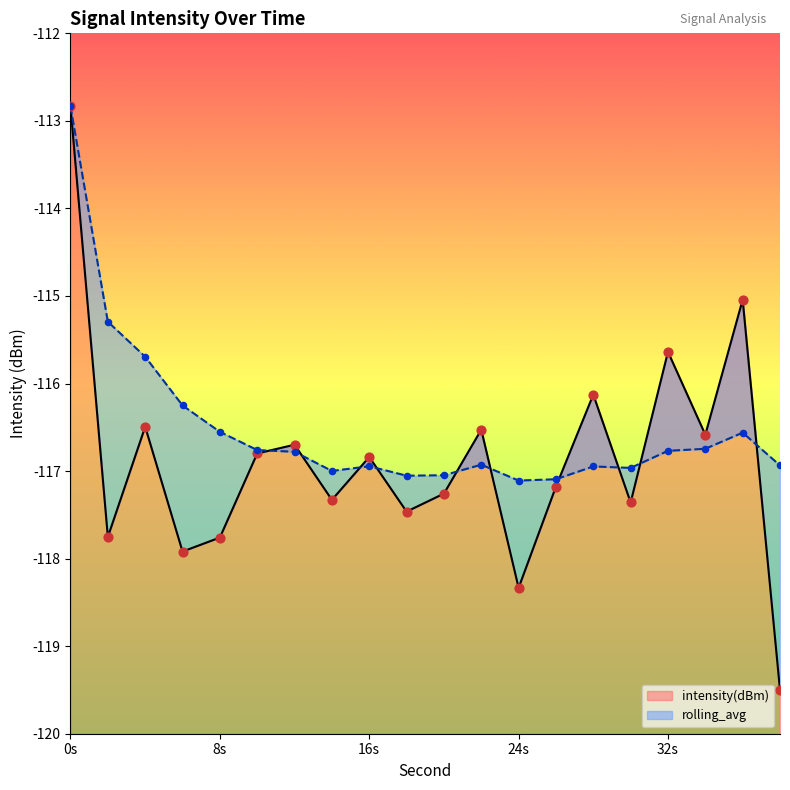

Which series contains the highest Y value?

intensity(dBm)